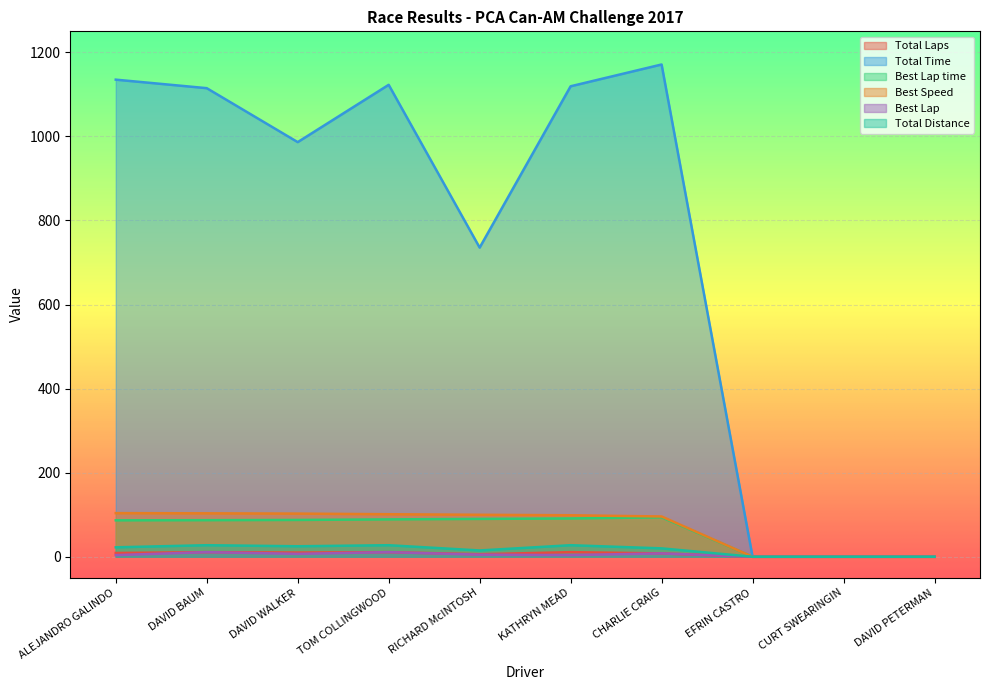

Where does the Total Time series first go above 1114?

ALEJANDRO GALINDO